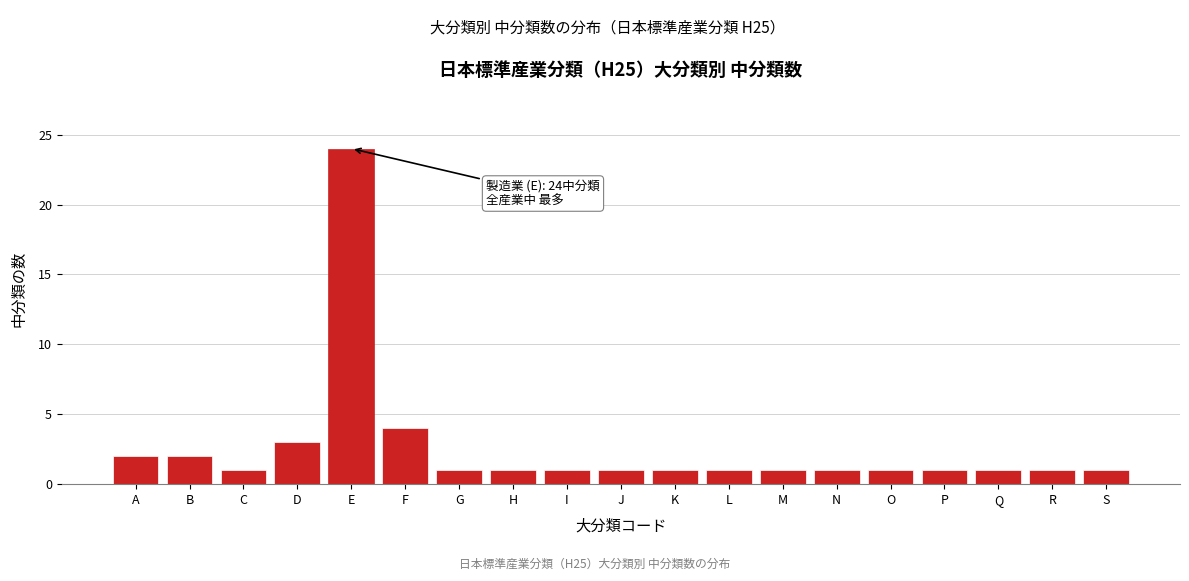

Reading left to right, list all the values displayed in this chart.

2	2	1	3	24	4	1	1	1	1	1	1	1	1	1	1	1	1	1